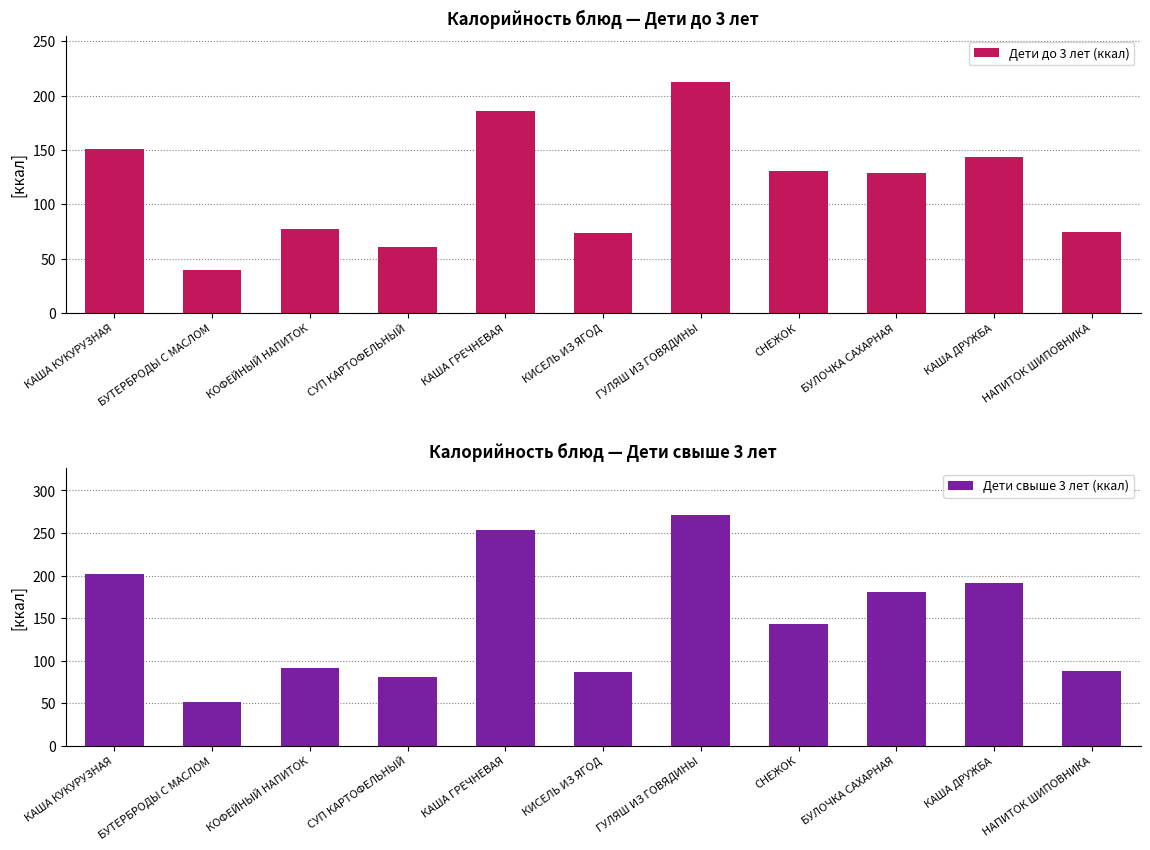

Is it true that Дети свыше 3 лет (ккал) equals 191.6 at КАША ДРУЖБА?

True